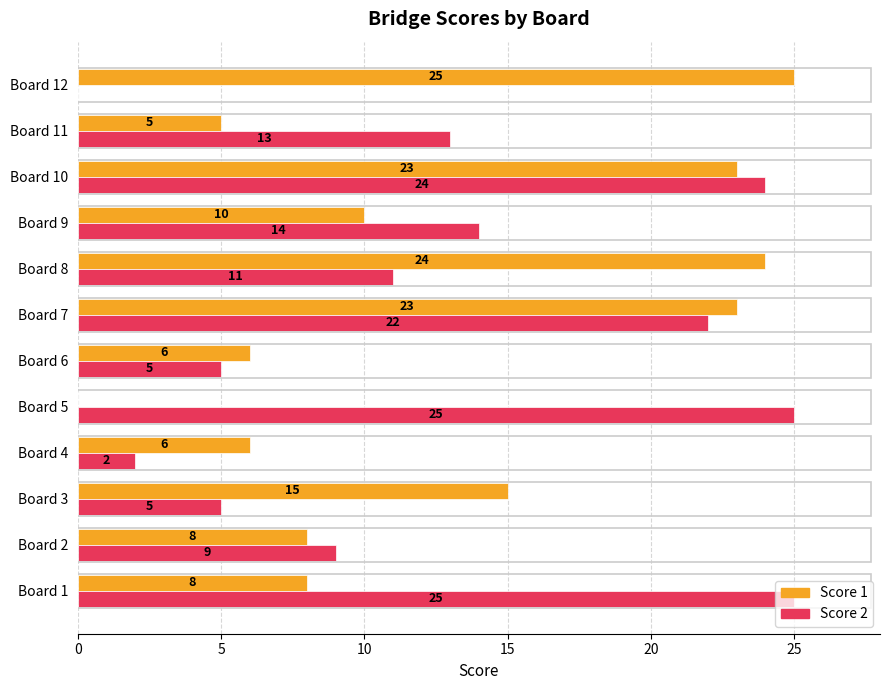

What is the sum of the Score 2 values at Board 7 and Board 3?

27